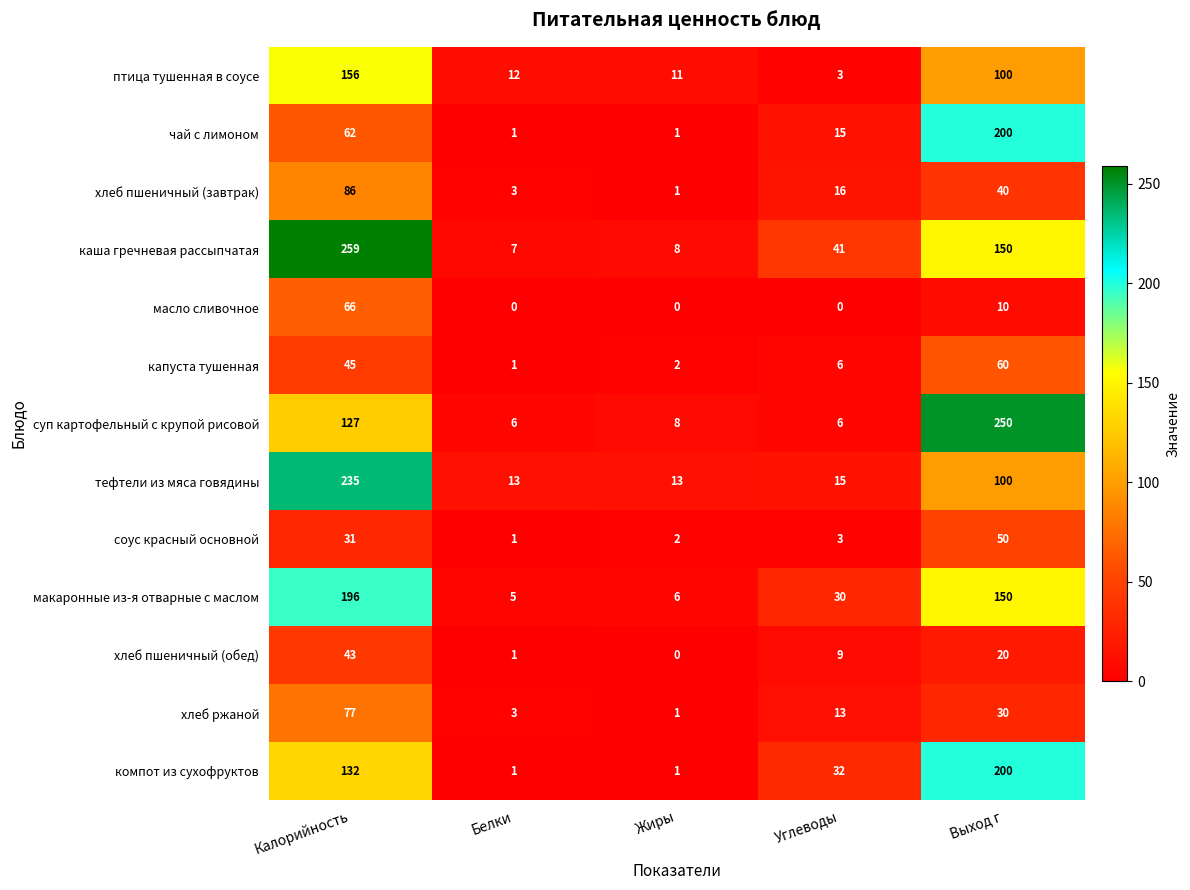

What is the difference between the maximum and minimum values in the суп картофельный с крупой рисовой series?

244